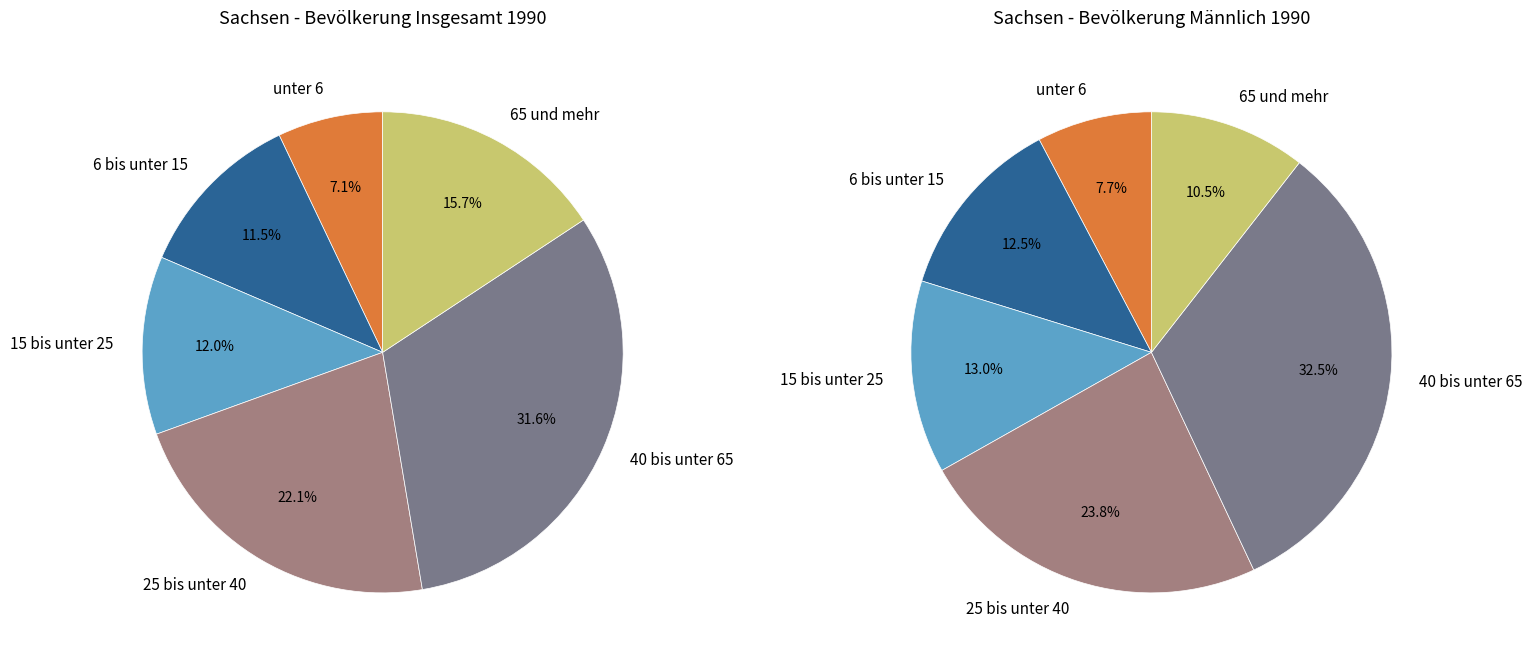

How many slices are in this pie chart?

6